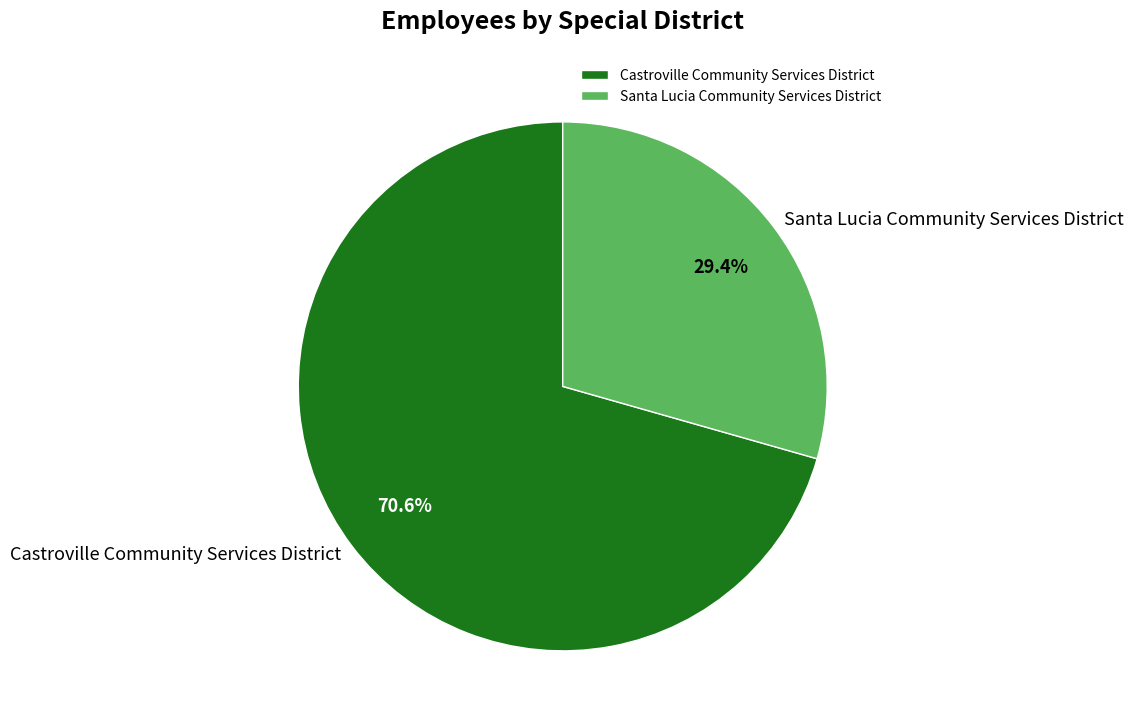

How many slices are in this pie chart?

2